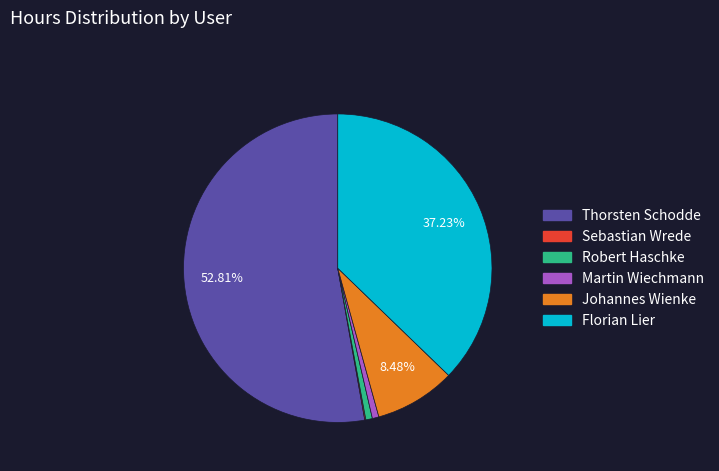

Is it true that Martin Wiechmann is 1% of the pie?

True